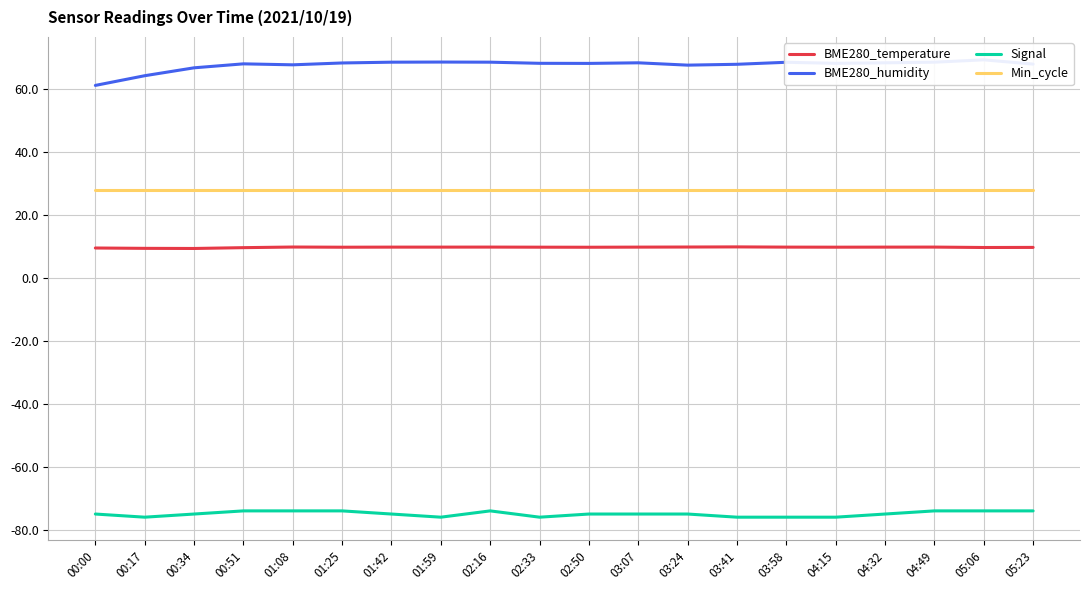

At which label does Signal first exceed -75?

00:51